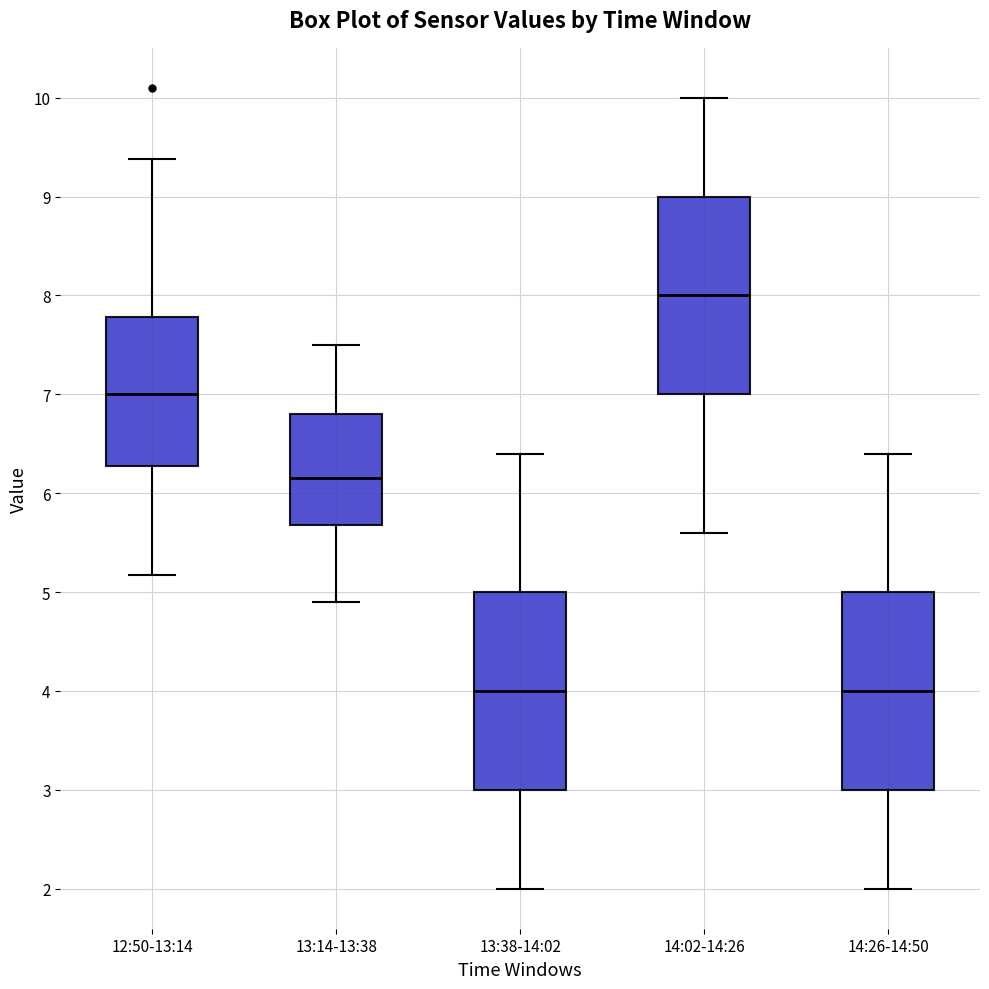

Reading left to right, read every box against the y-axis: the position of its median line, the range the box covers, and the ends of its whiskers. The values are not printed on the chart, so give them approximately, as read against the axis.

12:50-13:14: median 7.0, box 6.3 to 7.8, whiskers 5.2 to 9.4
13:14-13:38: median 6.2, box 5.7 to 6.8, whiskers 4.9 to 7.5
13:38-14:02: median 4.0, box 3.0 to 5.0, whiskers 2.0 to 6.4
14:02-14:26: median 8.0, box 7.0 to 9.0, whiskers 5.6 to 10.0
14:26-14:50: median 4.0, box 3.0 to 5.0, whiskers 2.0 to 6.4